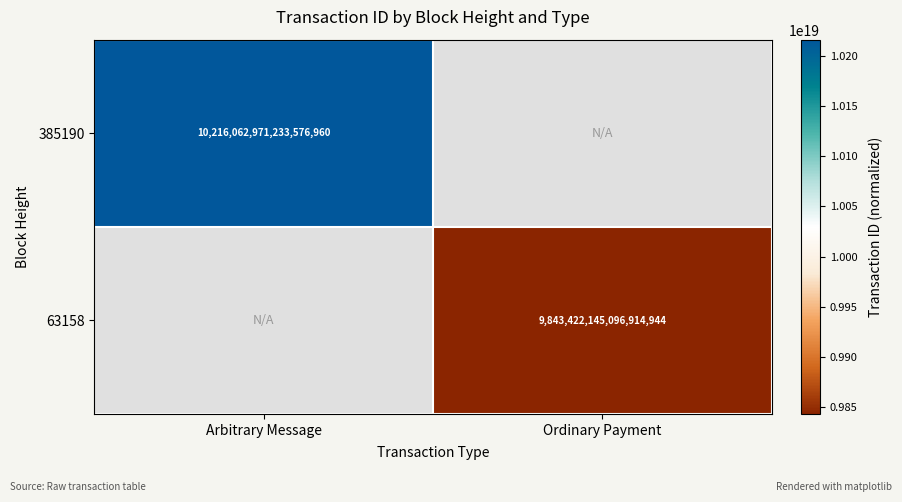

The 385190 series shows 10216062971233576960 at Arbitrary Message. True or false?

True